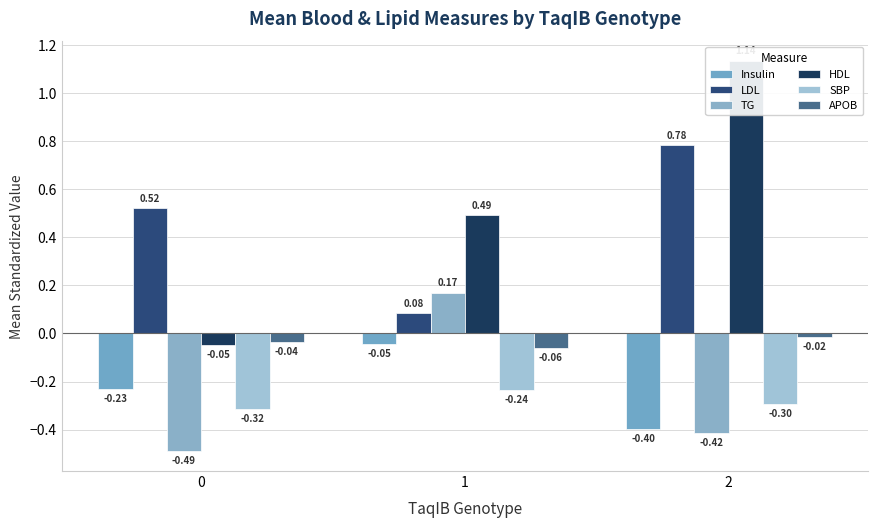

Rank the series by their maximum value, from lowest to highest.

SBP, Insulin, APOB, TG, LDL, HDL